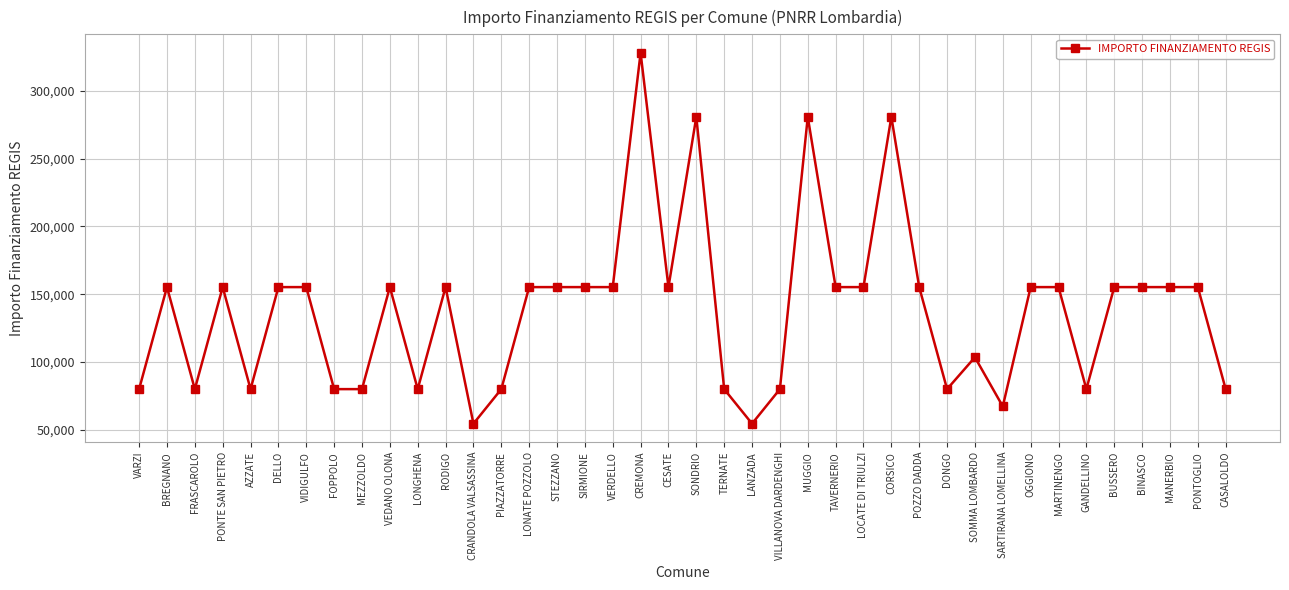

At which category does the data reach its first local peak?

BREGNANO